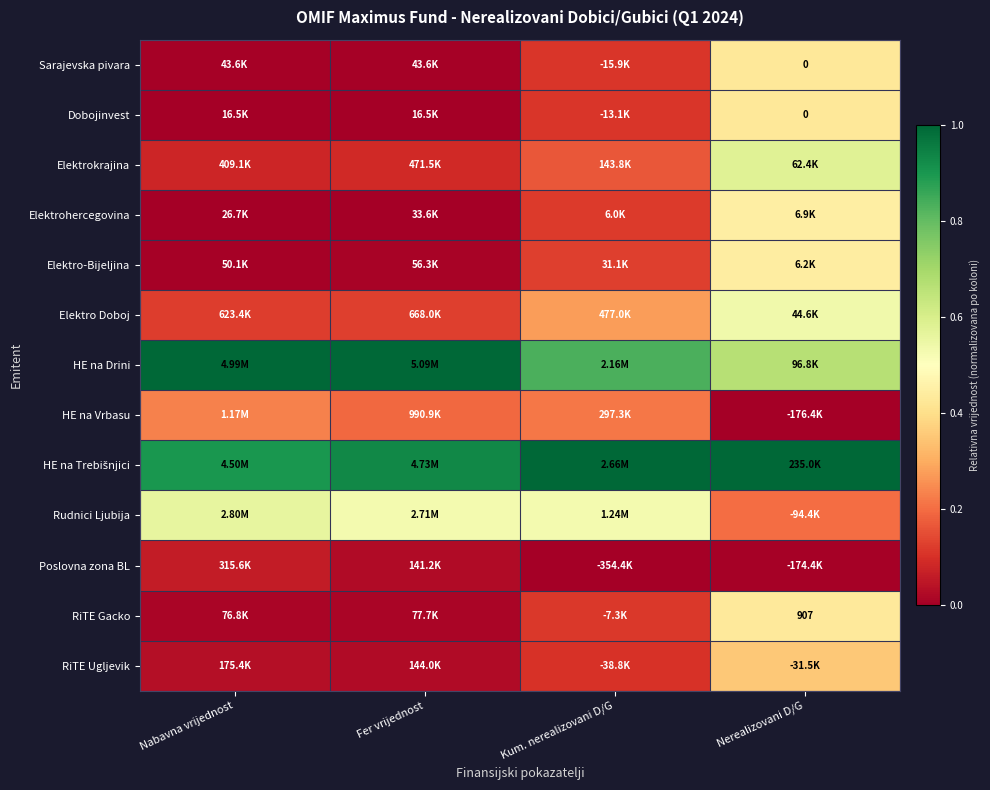

How many values in HE na Vrbasu are above zero?

3